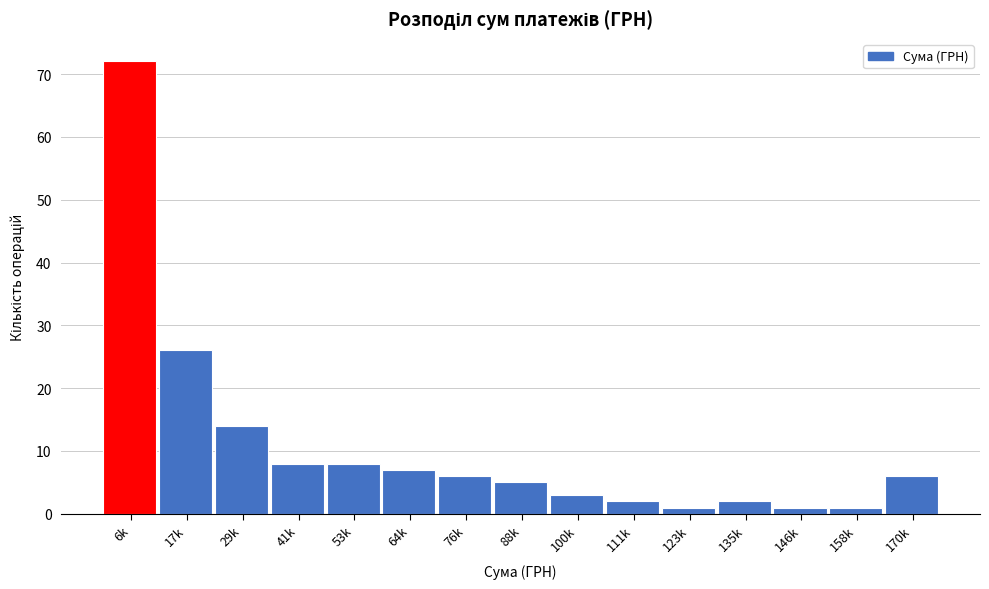

Reading left to right, transcribe all the data shown in this chart.

6k=72	17k=26	29k=14	41k=8	53k=8	64k=7	76k=6	88k=5	100k=3	111k=2	123k=1	135k=2	146k=1	158k=1	170k=6